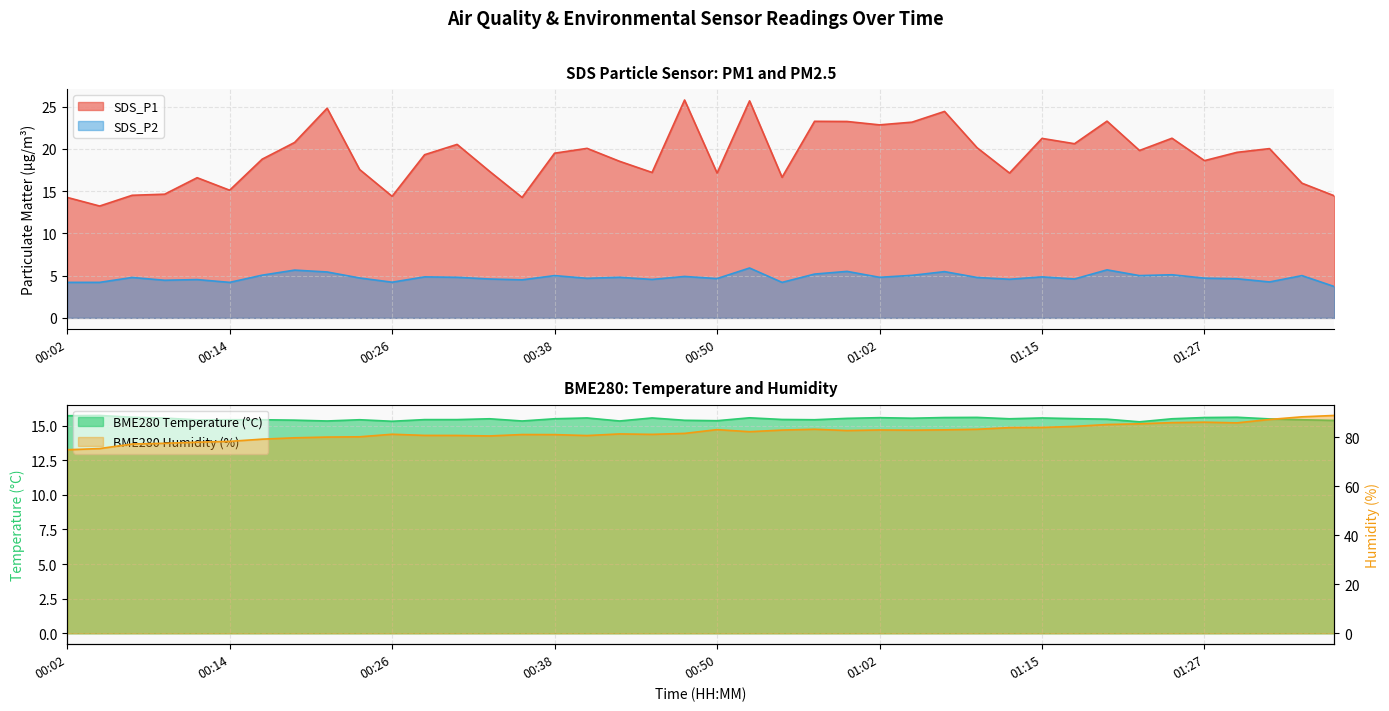

What is the total value across all series at 00:55?

119.2